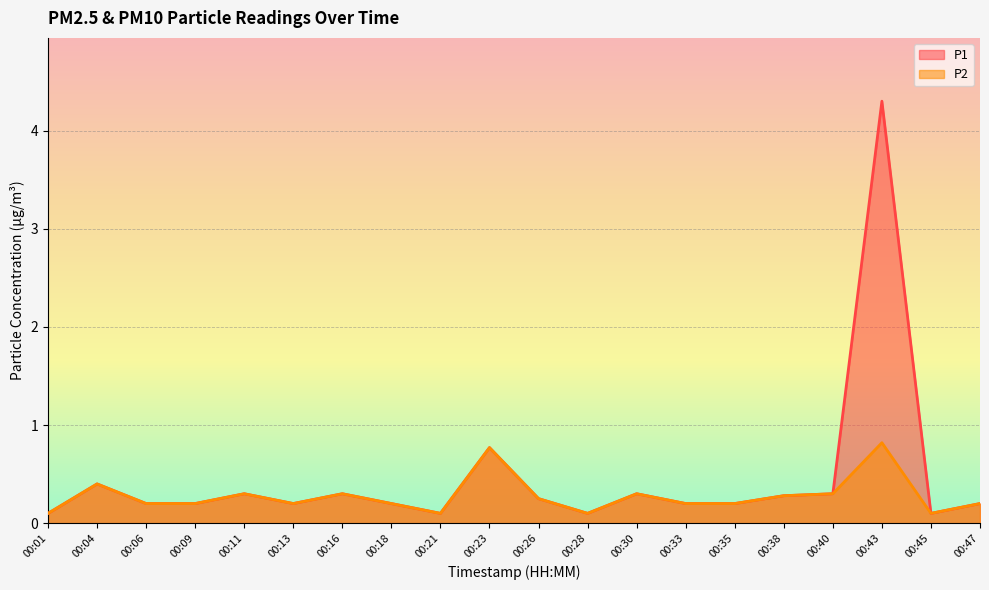

What is the sum of all P2 values?

5.5